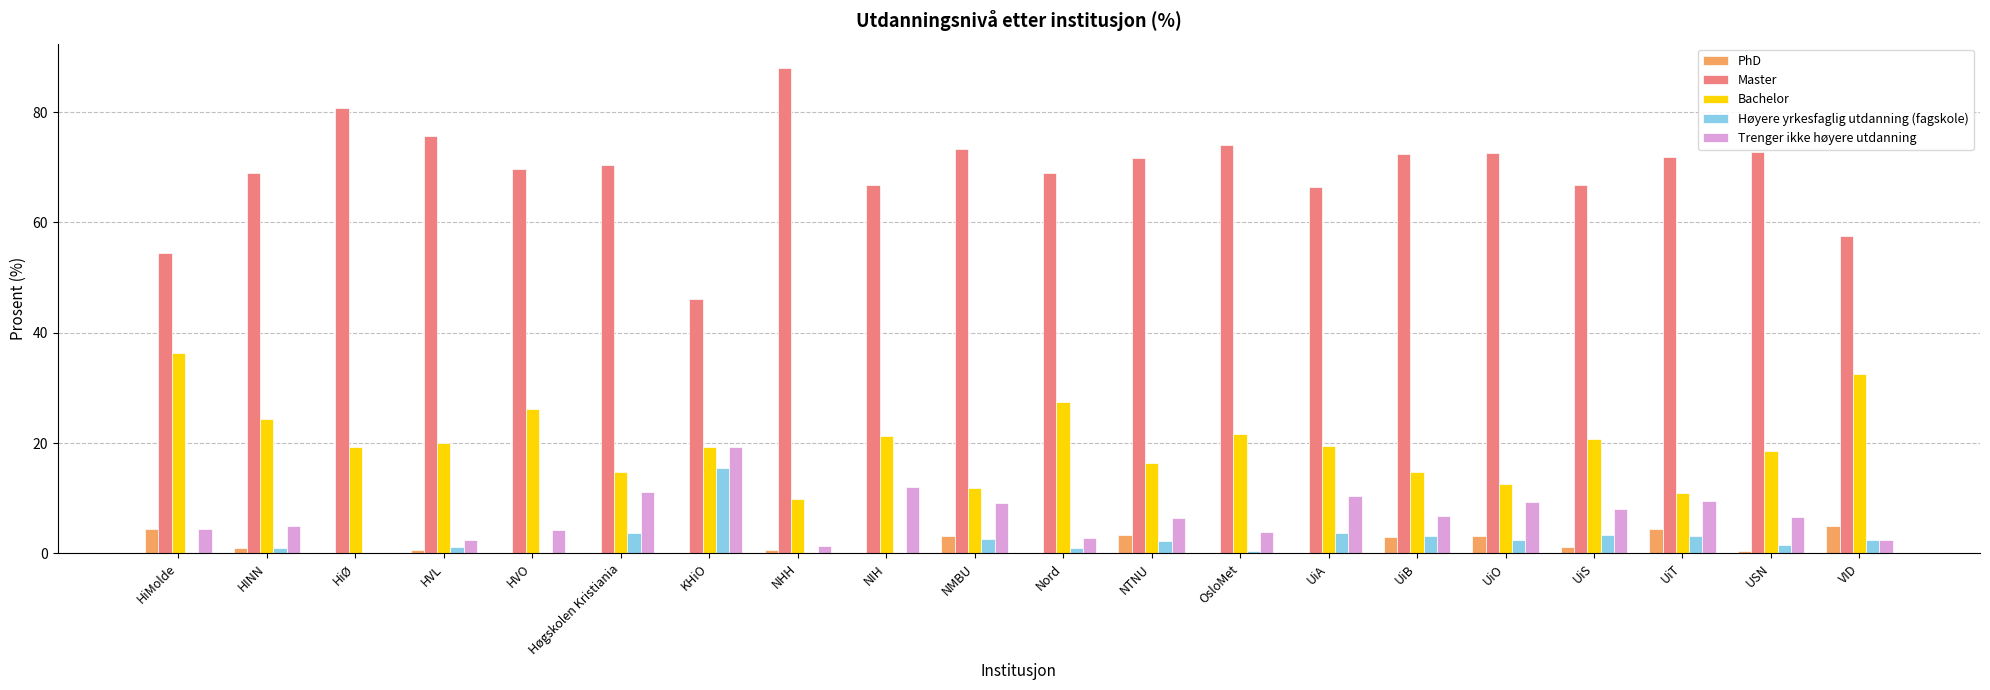

What is the sum of all PhD values?

30.4